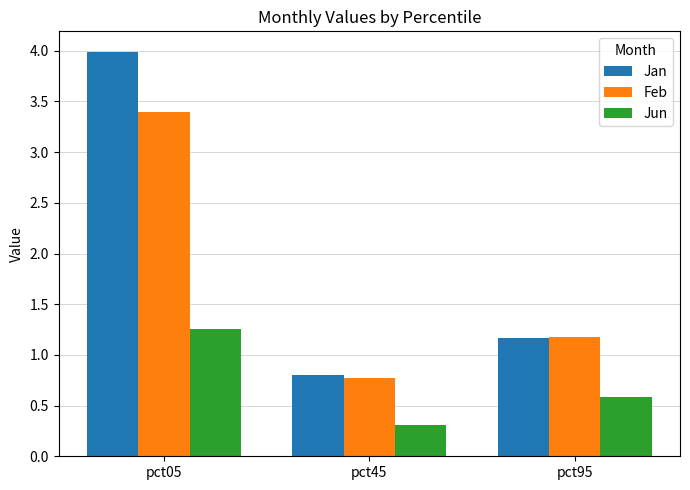

List the series in order of their peak value, lowest first.

Jun, Feb, Jan